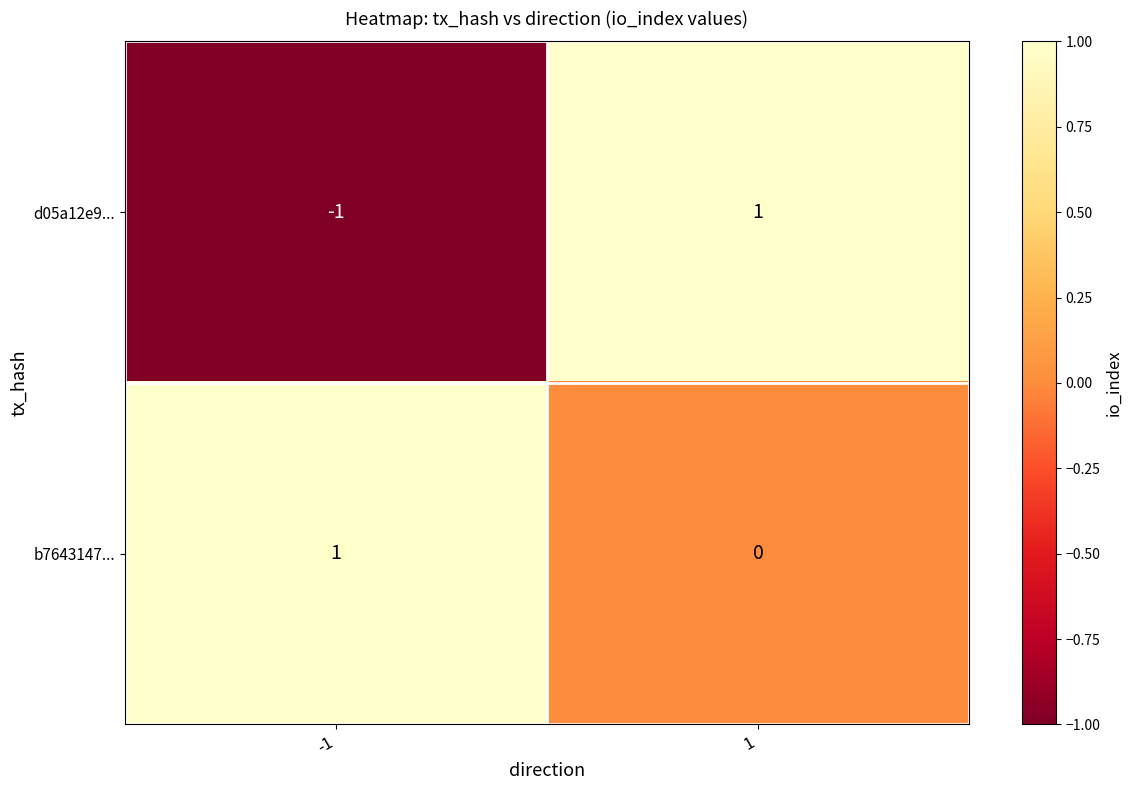

What is the greatest value displayed?

1